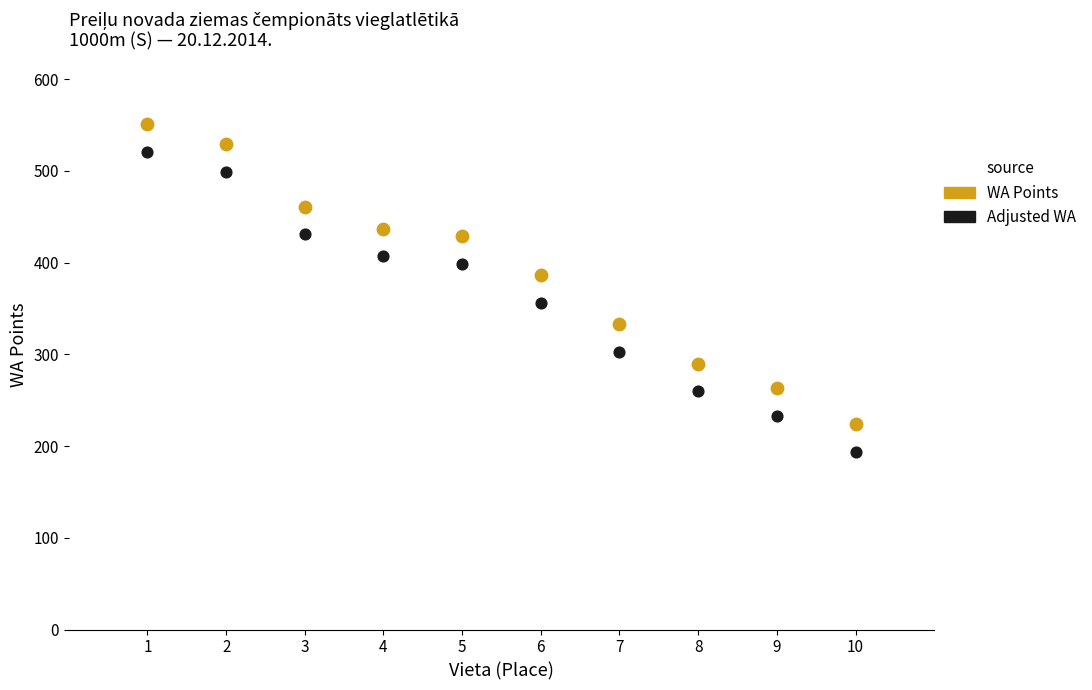

What is the X range (max minus min) for the scatter plot?

9